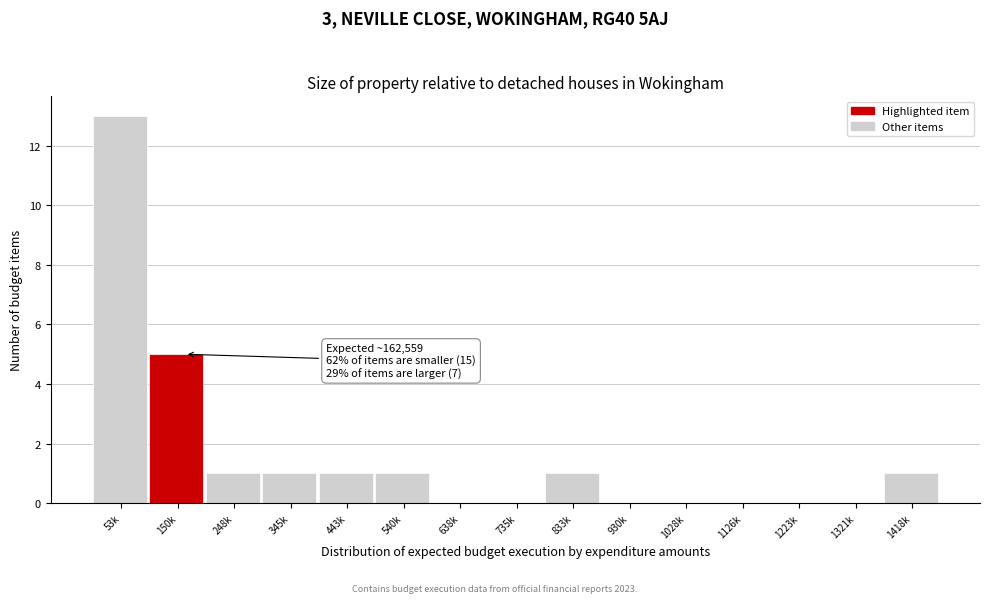

Reading left to right, extract all data points from this chart.

53k=13	150k=5	248k=1	345k=1	443k=1	540k=1	638k=0	735k=0	833k=1	930k=0	1028k=0	1126k=0	1223k=0	1321k=0	1418k=1